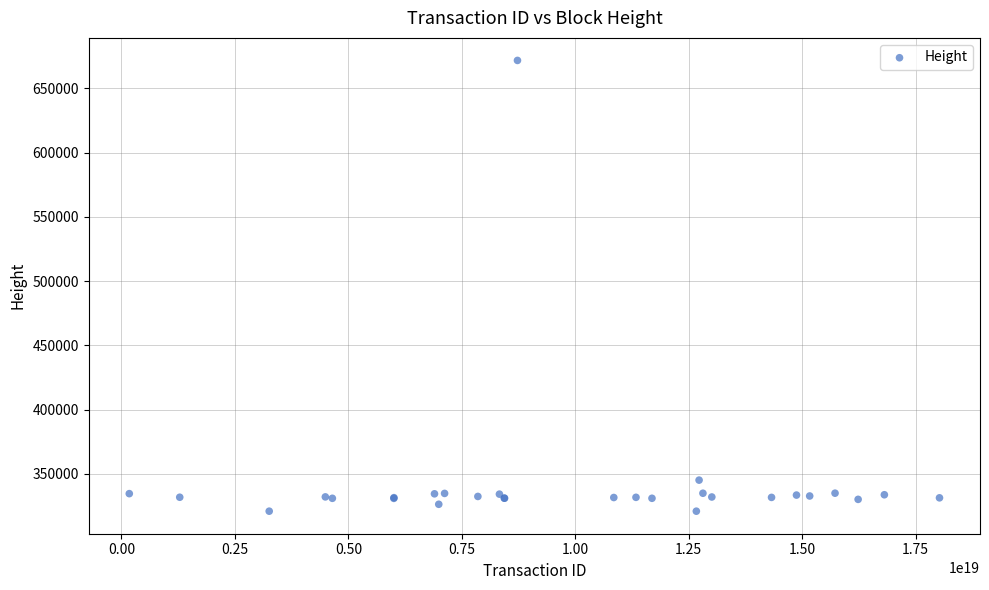

What Y value in the scatter plot is closest to 496424?

345219